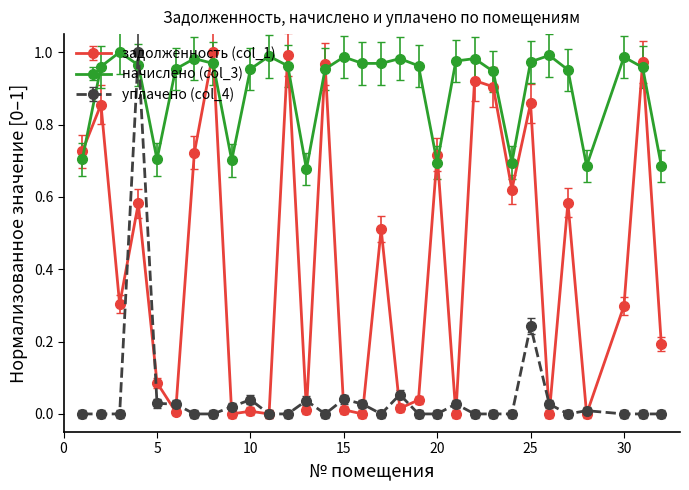

True or false: задолженность (col_1) has more than 1 interior local peaks.

True